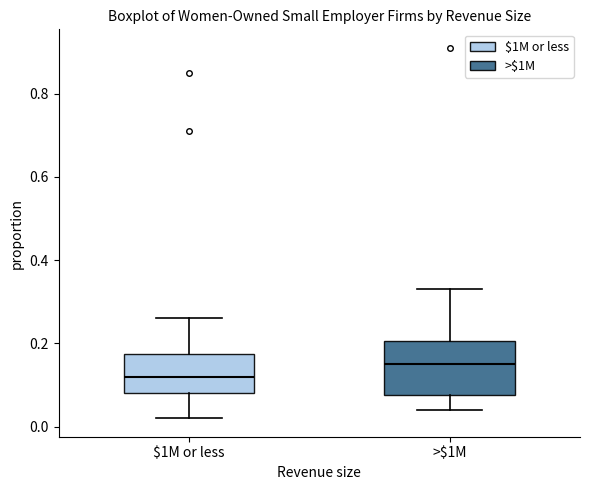

Reading left to right, transcribe this box plot: for each box, give where its median line is, the range the box spans, and where its two whiskers end, as read against the y-axis. The values are not printed on the chart, so give them approximately, as read against the axis.

$1M or less: median 0.12, box 0.08 to 0.18, whiskers 0.02 to 0.26
>$1M: median 0.16, box 0.08 to 0.20, whiskers 0.04 to 0.34